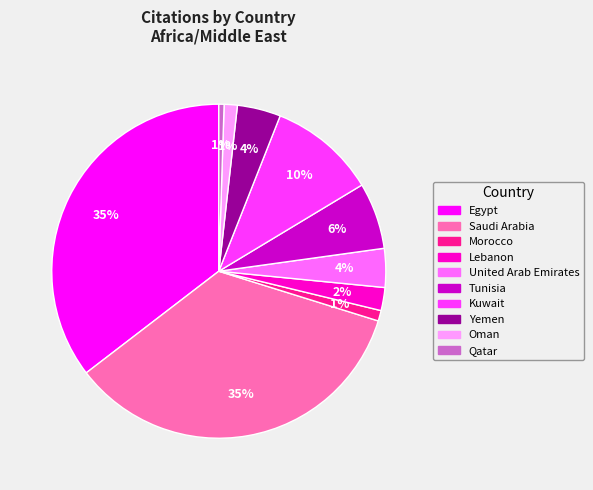

Do Morocco and Egypt together represent more than half of the pie?

No